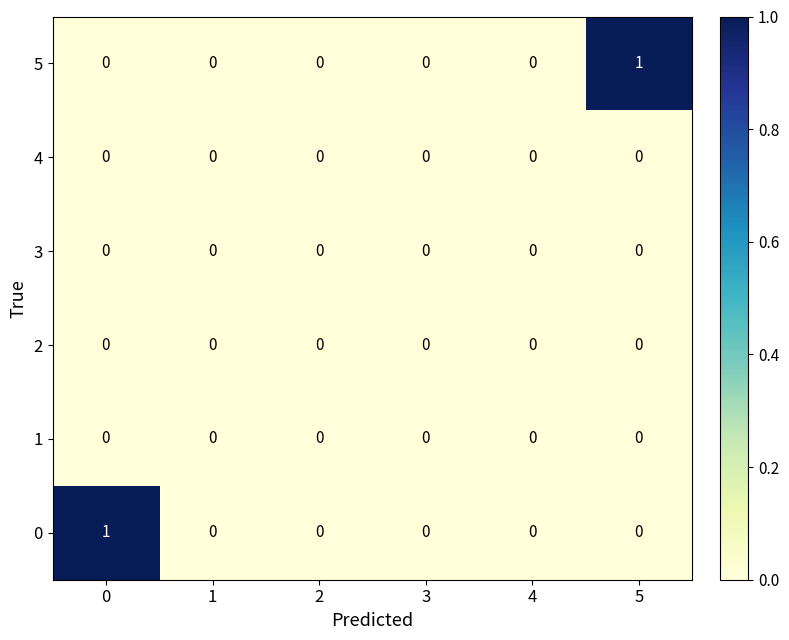

What is the total value across all series at 0?

1